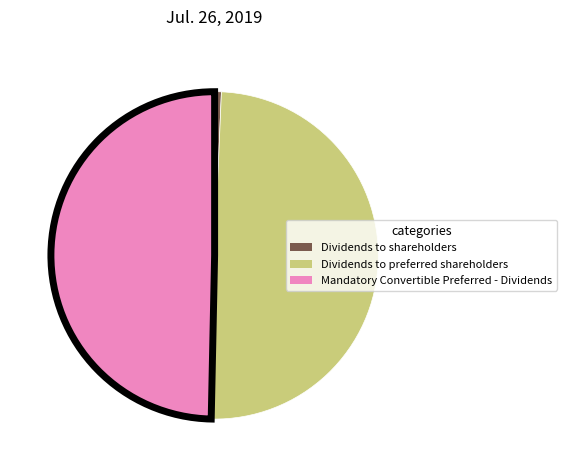

What is the smallest slice in the pie chart?

Dividends to shareholders